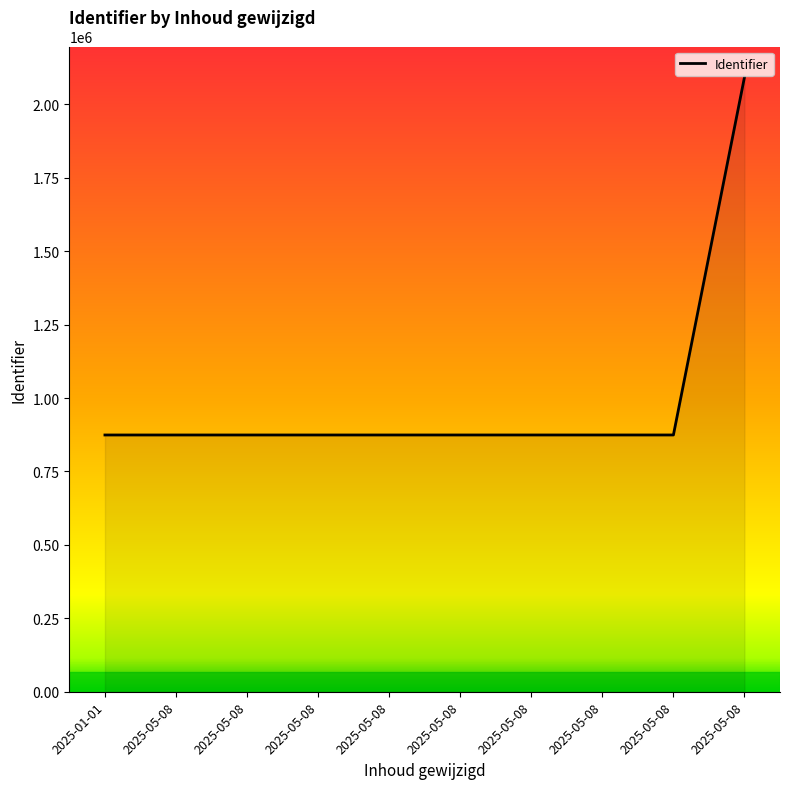

Between 2025-05-08 and 2025-05-08, which is larger?

2025-05-08